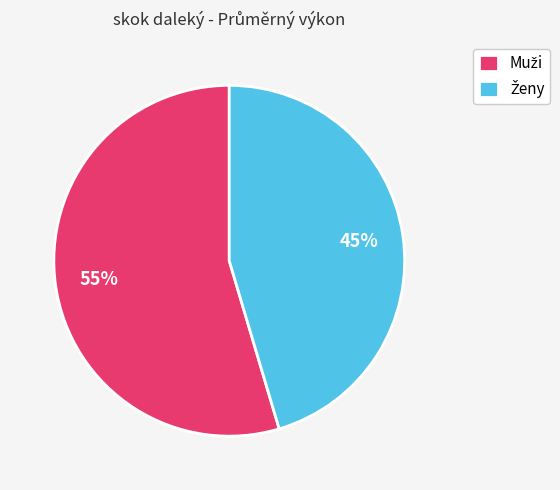

To the nearest percent, what is the average slice percentage?

50%